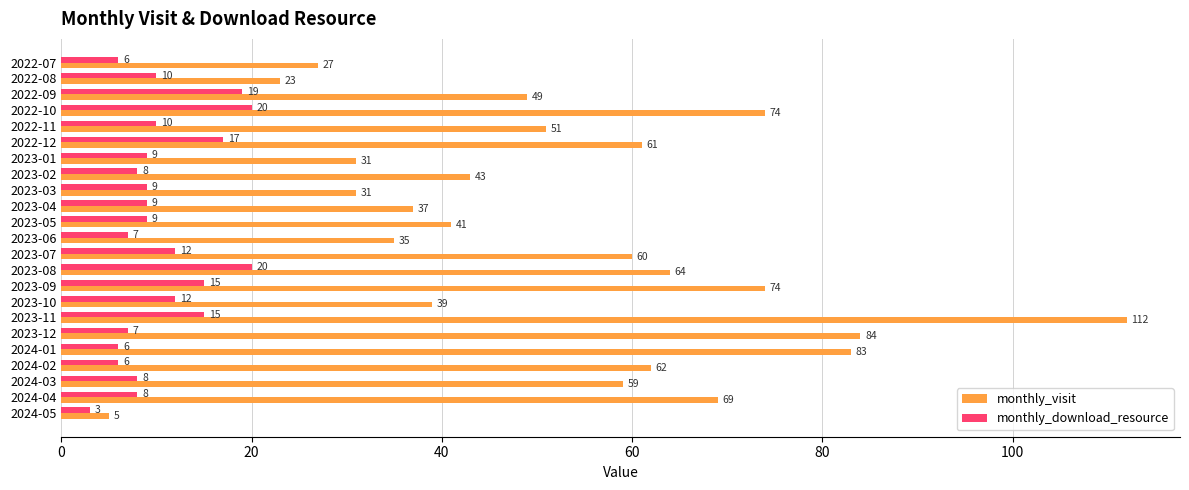

Which series has the largest range (max minus min)?

monthly_visit